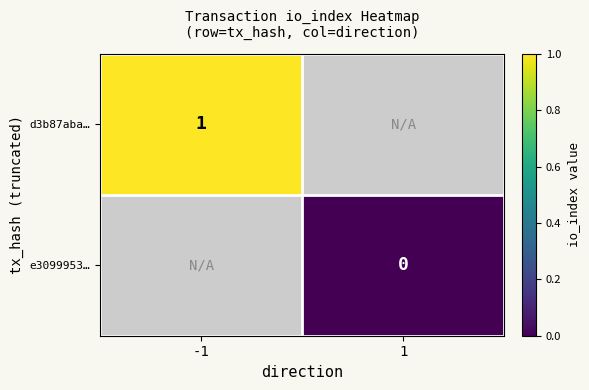

The d3b87aba… series shows 1 at -1. True or false?

True